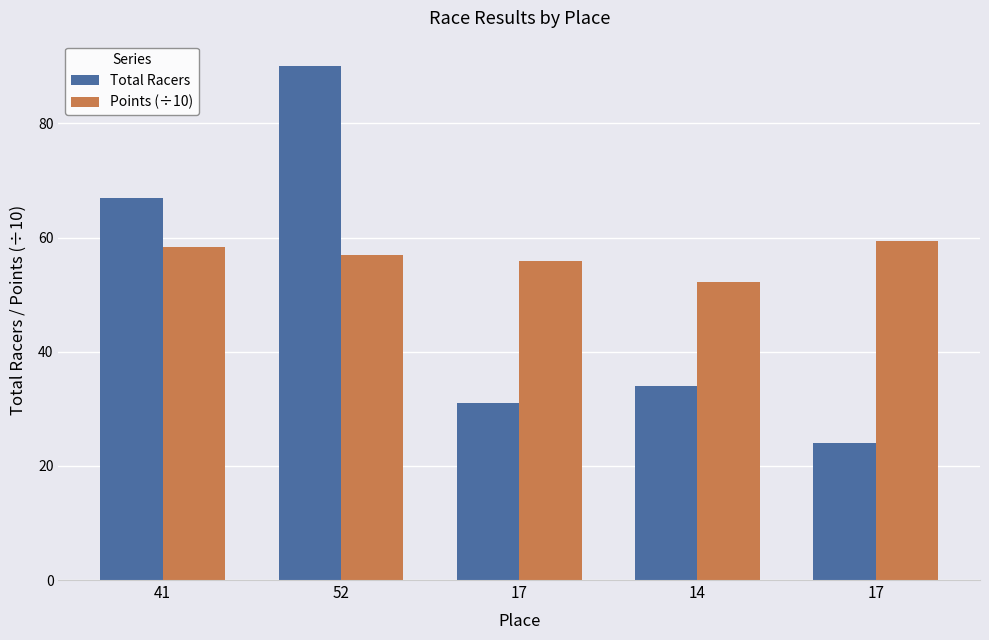

Does the chart contain stacked bars?

No